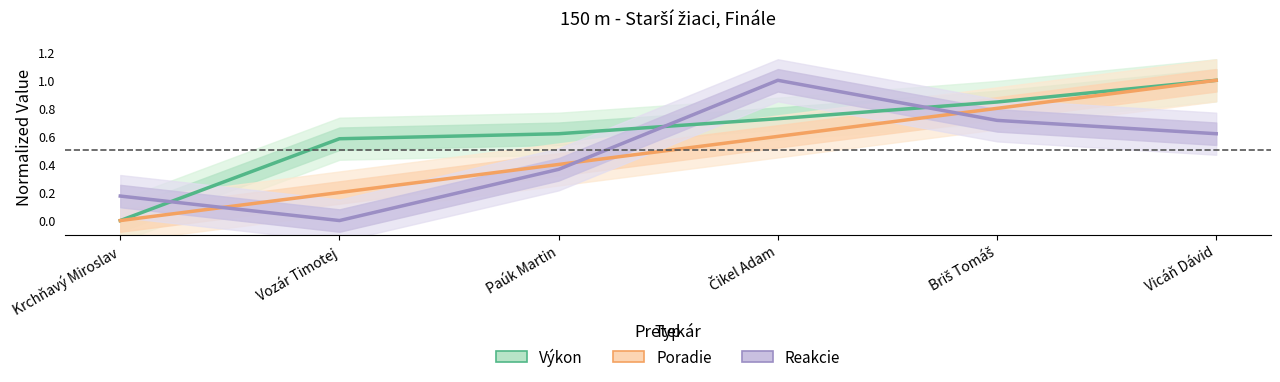

Is the value of Poradie at Krchňavý Miroslav greater than the value of Reakcie at Briš Tomáš?

No